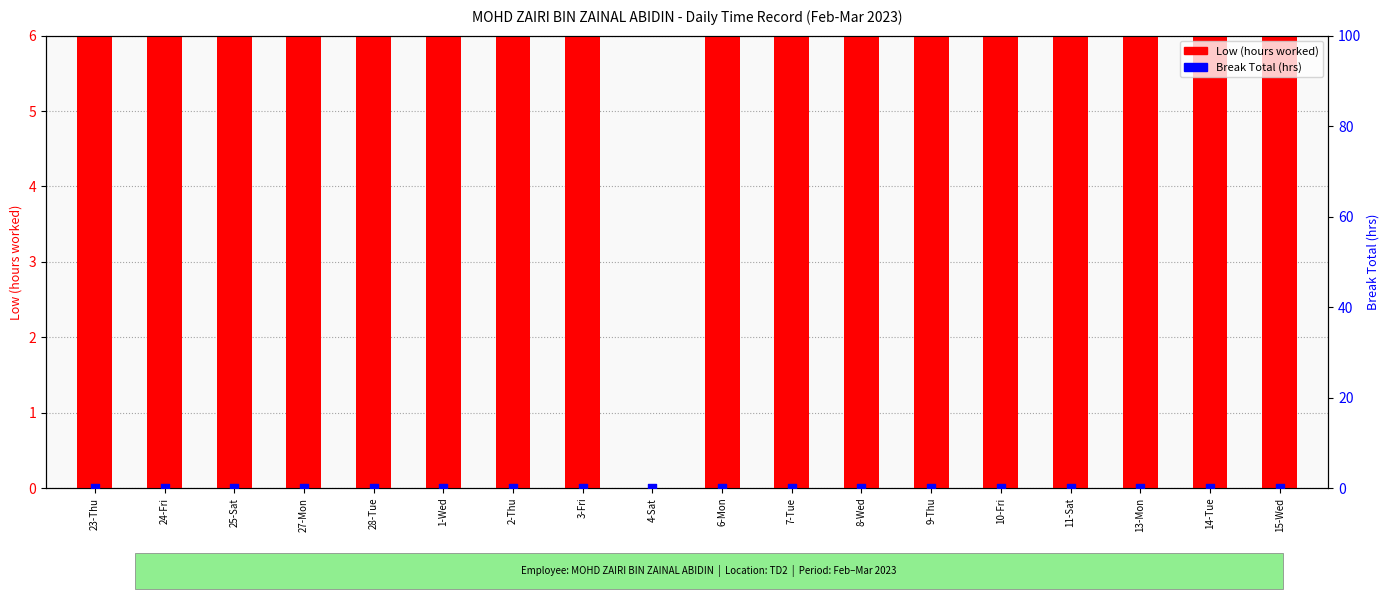

Is the value of Low (hours worked) at 11-Sat greater than the value of Break Total (hrs) at 4-Sat?

Yes